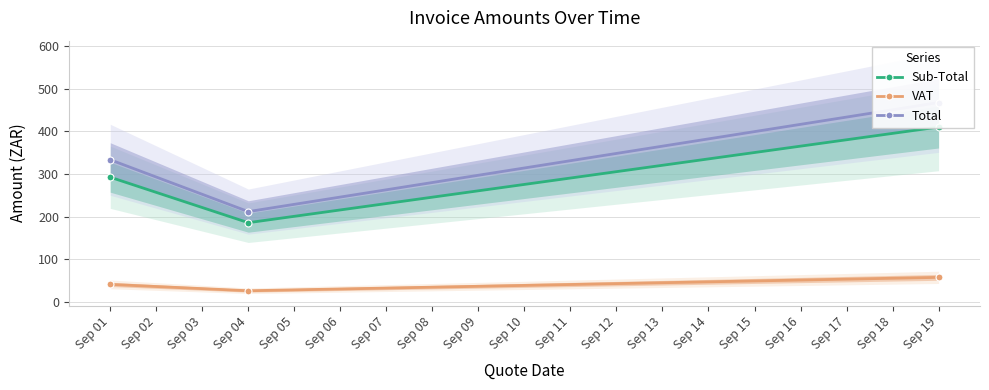

Which category has the lowest value in the VAT series?

Sep 04